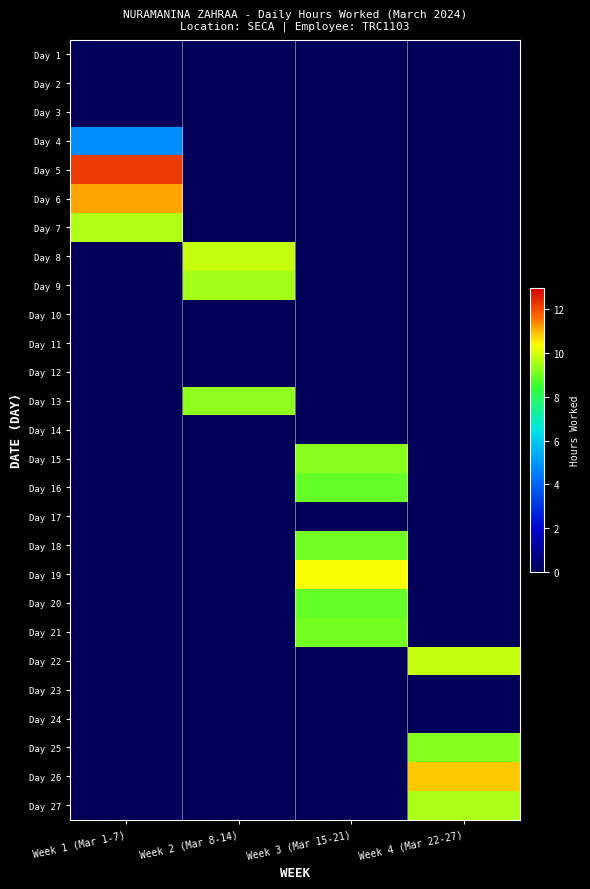

How many distinct data groups are displayed?

27